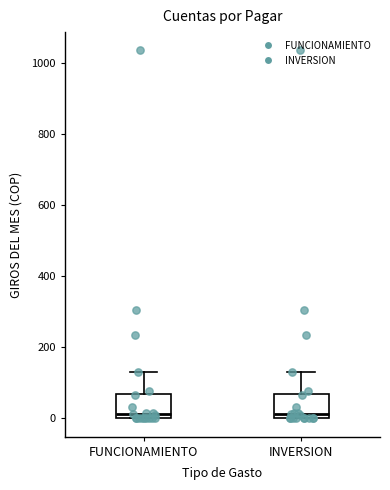

Where does the median line of the box for FUNCIONAMIENTO sit on the y-axis? The values are not printed on the chart, so give them approximately, as read against the axis.

20